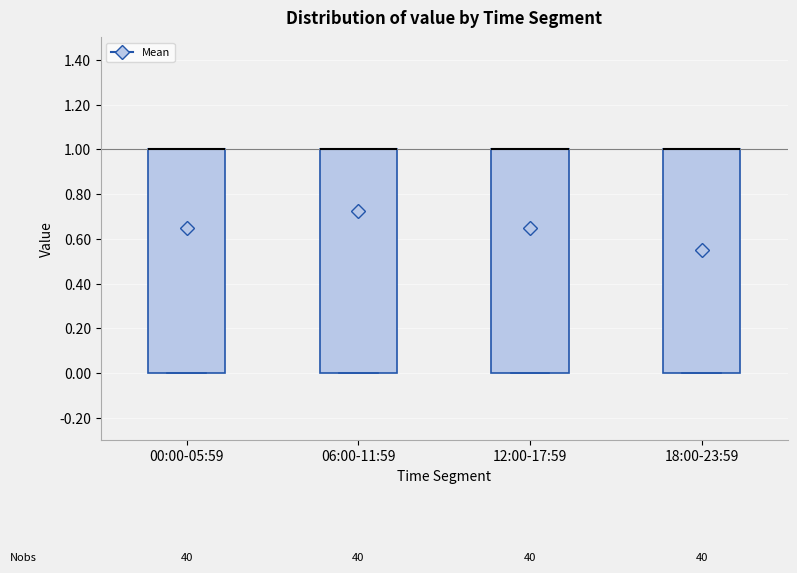

Reading left to right, read every box against the y-axis: the position of its median line, the range the box covers, and the ends of its whiskers. The values are not printed on the chart, so give them approximately, as read against the axis.

00:00-05:59: median 1 (drawn on the box's upper edge), box 0 to 1, whiskers 0 to 1
06:00-11:59: median 1 (drawn on the box's upper edge), box 0 to 1, whiskers 0 to 1
12:00-17:59: median 1 (drawn on the box's upper edge), box 0 to 1, whiskers 0 to 1
18:00-23:59: median 1 (drawn on the box's upper edge), box 0 to 1, whiskers 0 to 1